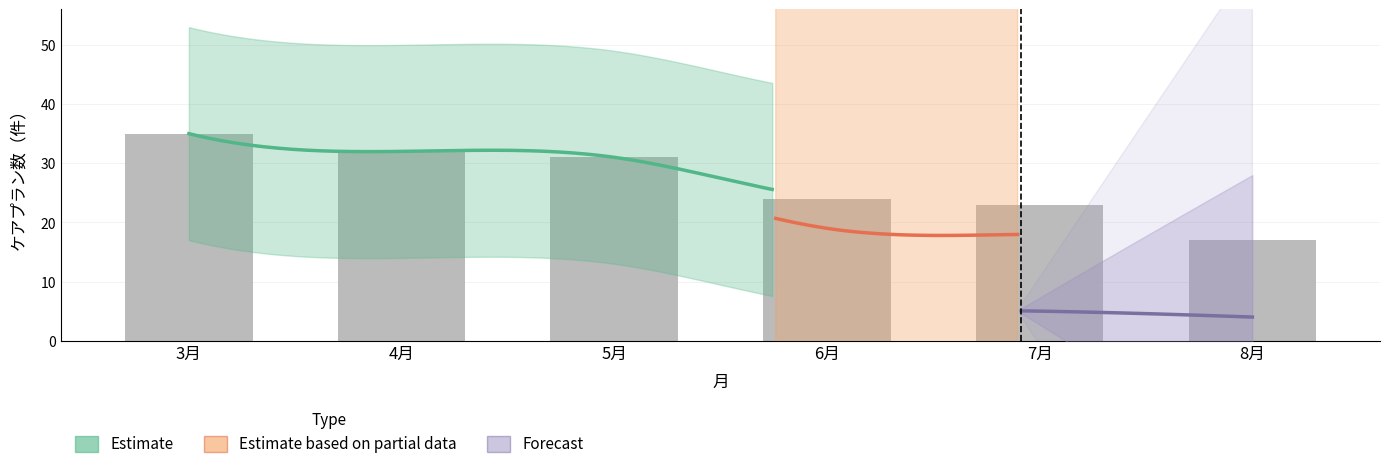

Rank the categories by 通所介護（地密含む）全体 value from lowest to highest.

8月, 7月, 6月, 5月, 4月, 3月